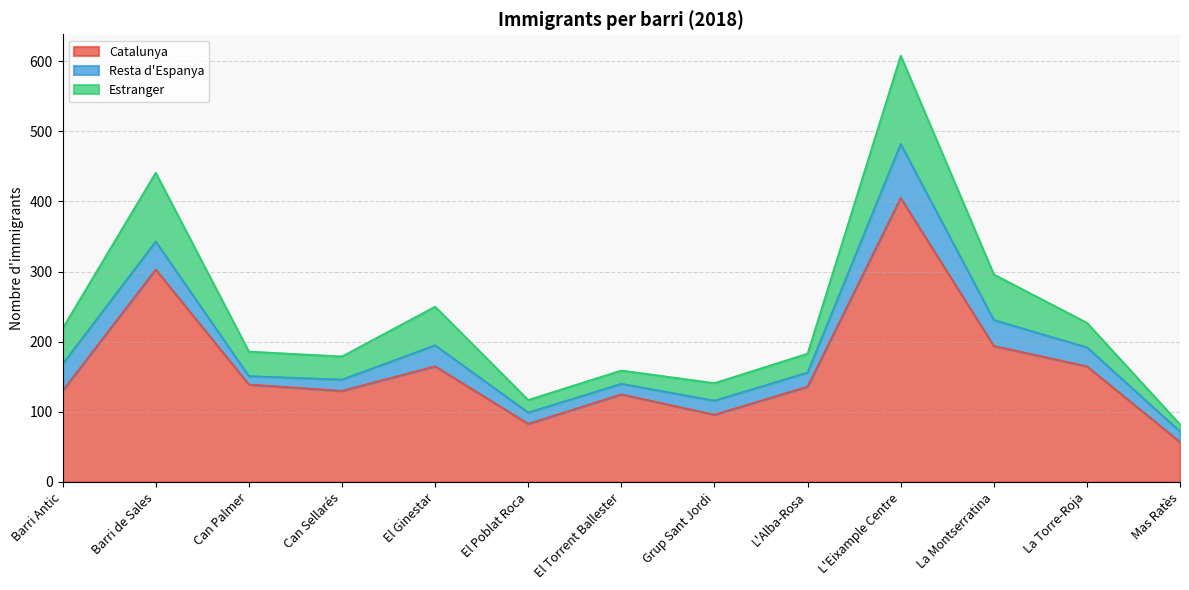

What position from the right is L'Alba-Rosa?

5